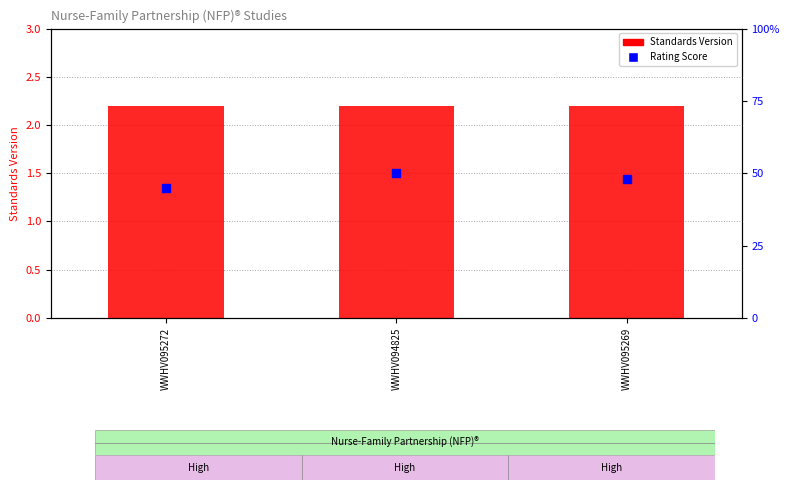

At how many categories does at least one series exceed 7?

3